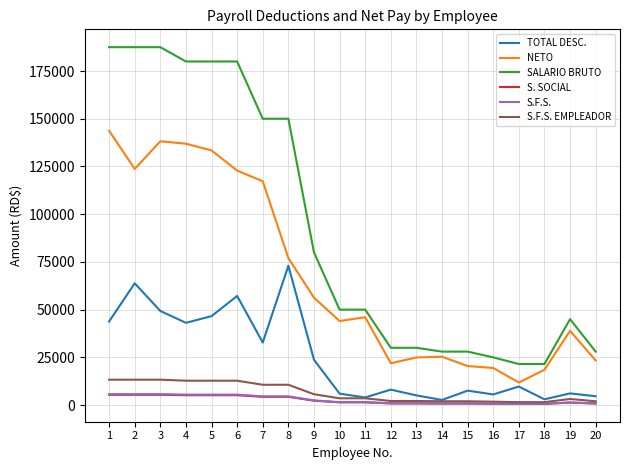

What is the total value across all series at 18?

45795.0